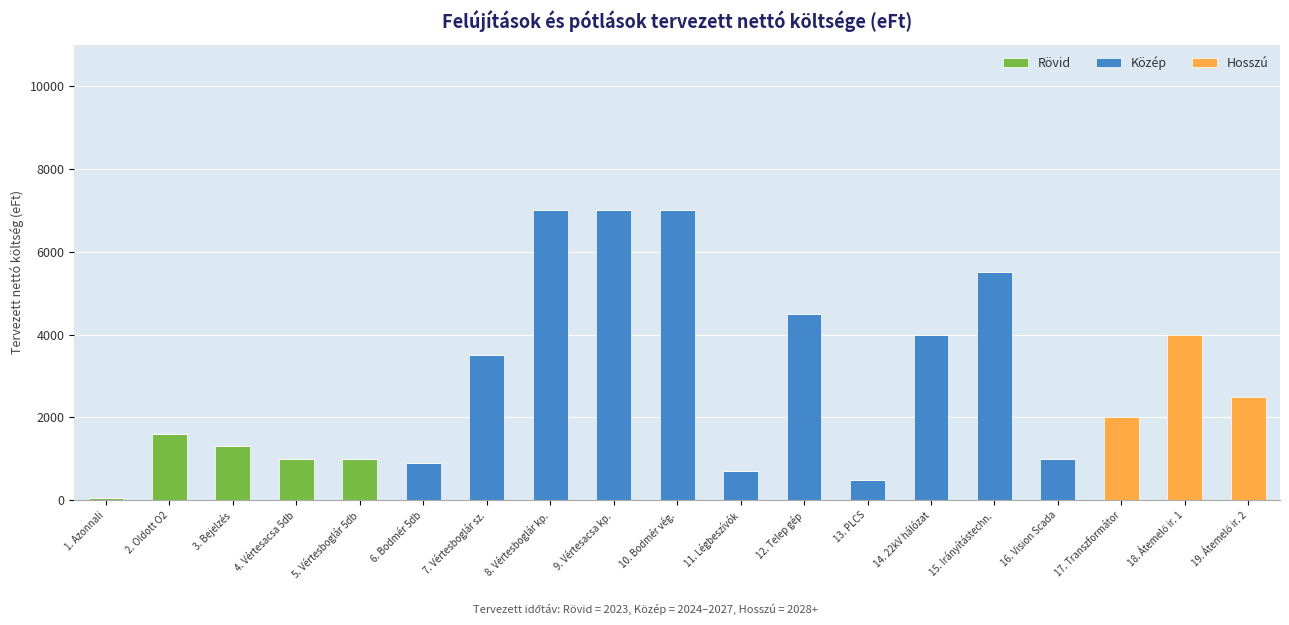

Are the bars horizontal?

No